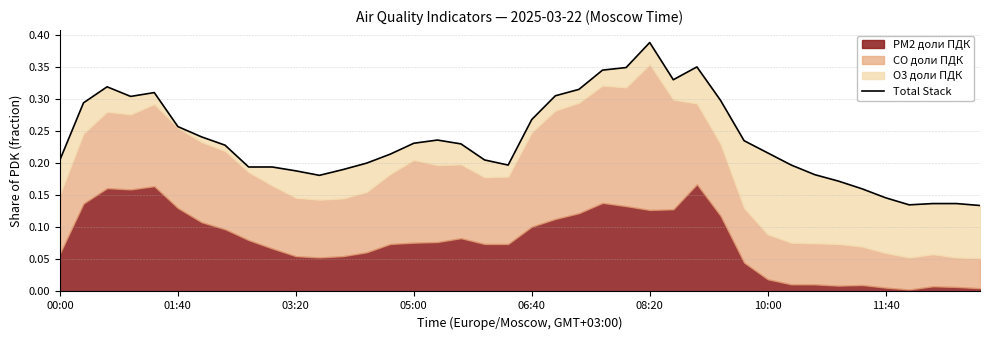

The value at 14 is 0.2. True or false?

True